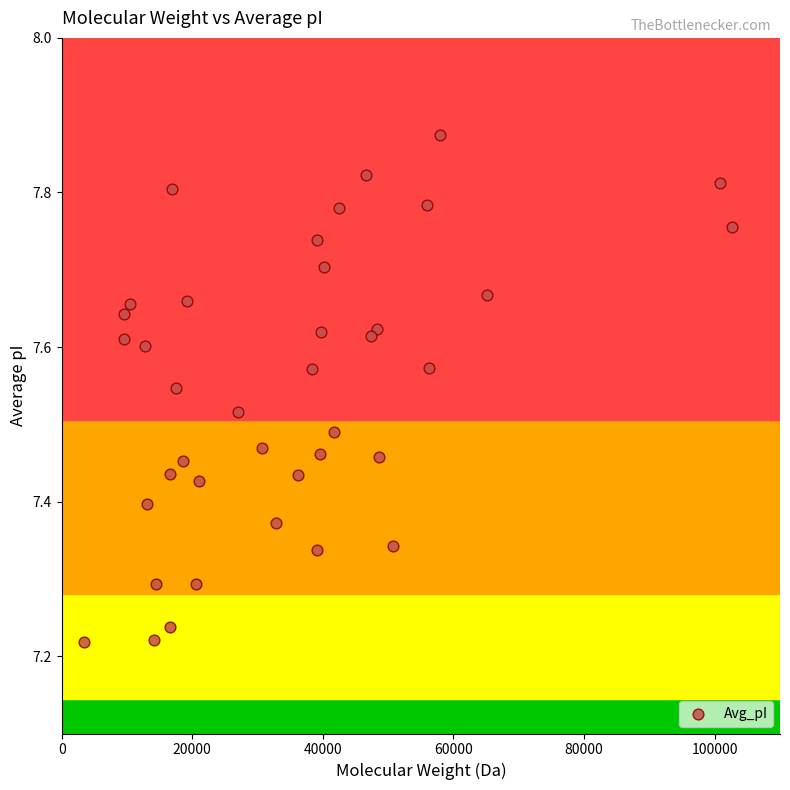

What is the range of Y values (max minus min)?

0.7